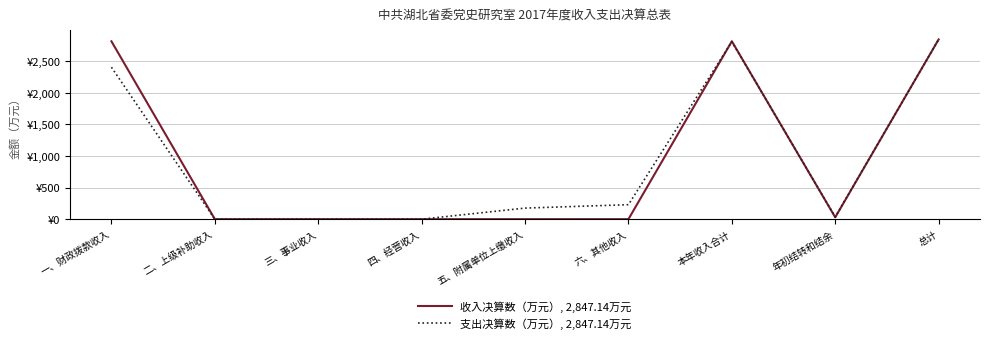

Which category has the highest value in the 收入决算数（万元）, 2,847.14万元 series?

总计